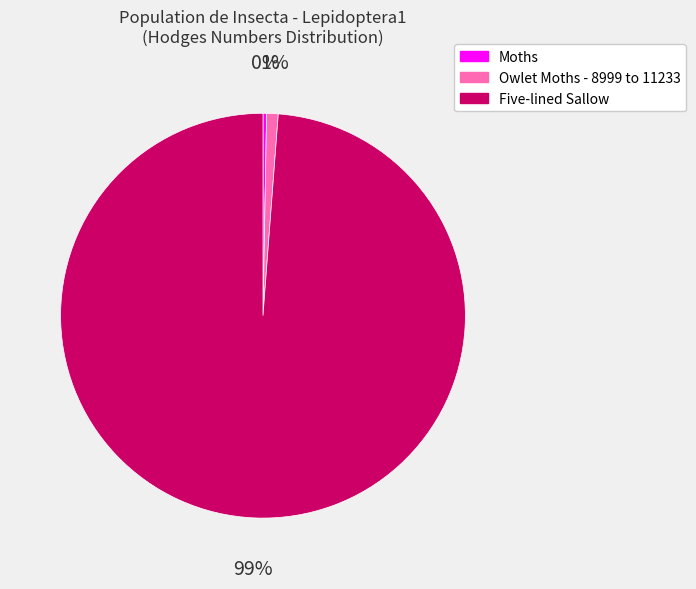

Which category has the smallest portion of the pie?

Moths